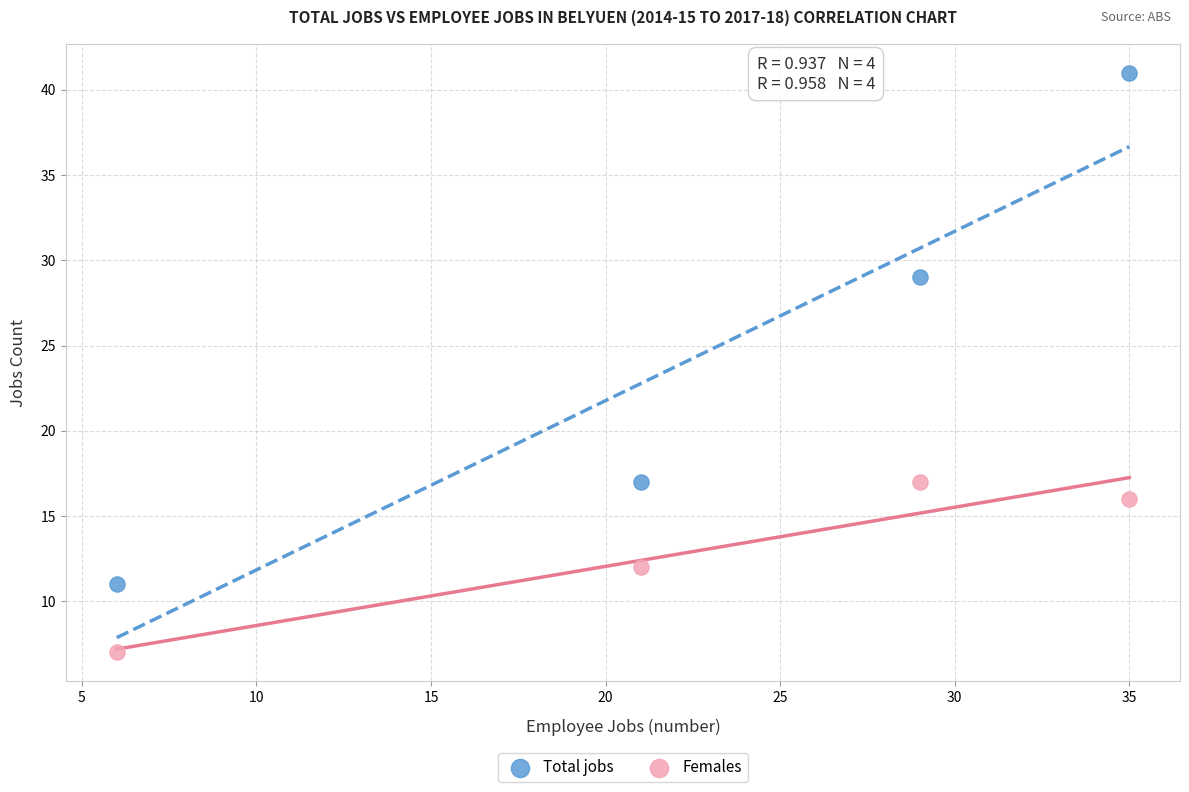

What are all the series names shown in the legend?

Total jobs, Females